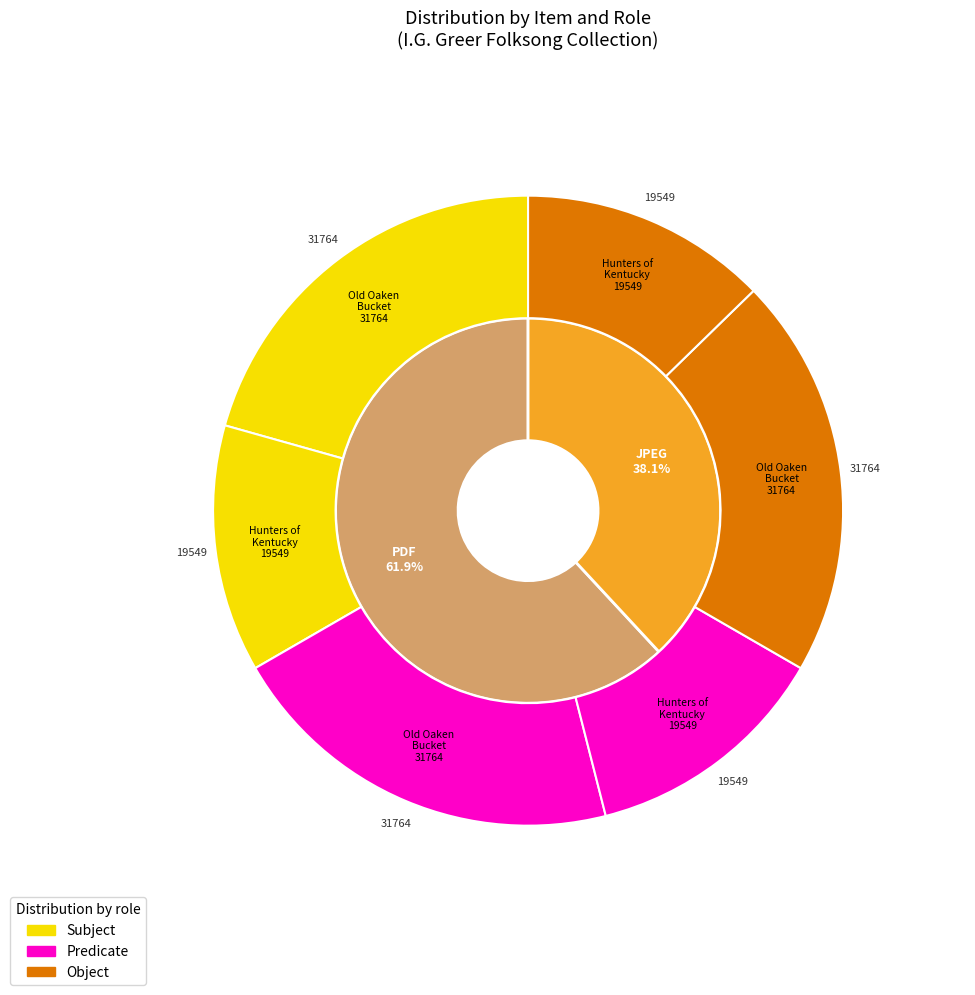

Which category has the biggest portion of the pie?

Old Oaken Bucket